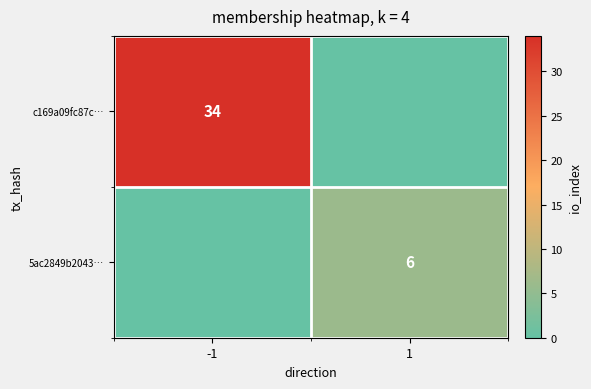

At how many categories does at least one series exceed 31?

1